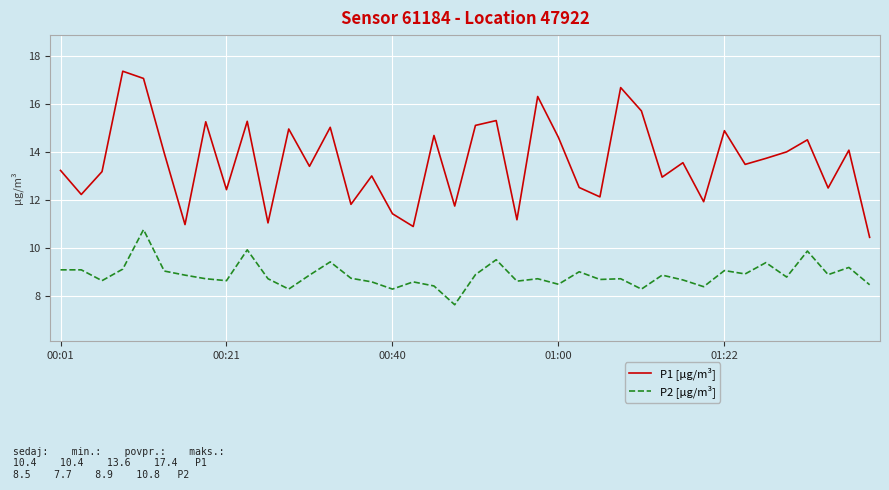

List the series in order of their overall mean, lowest first.

P2 [µg/m³], P1 [µg/m³]